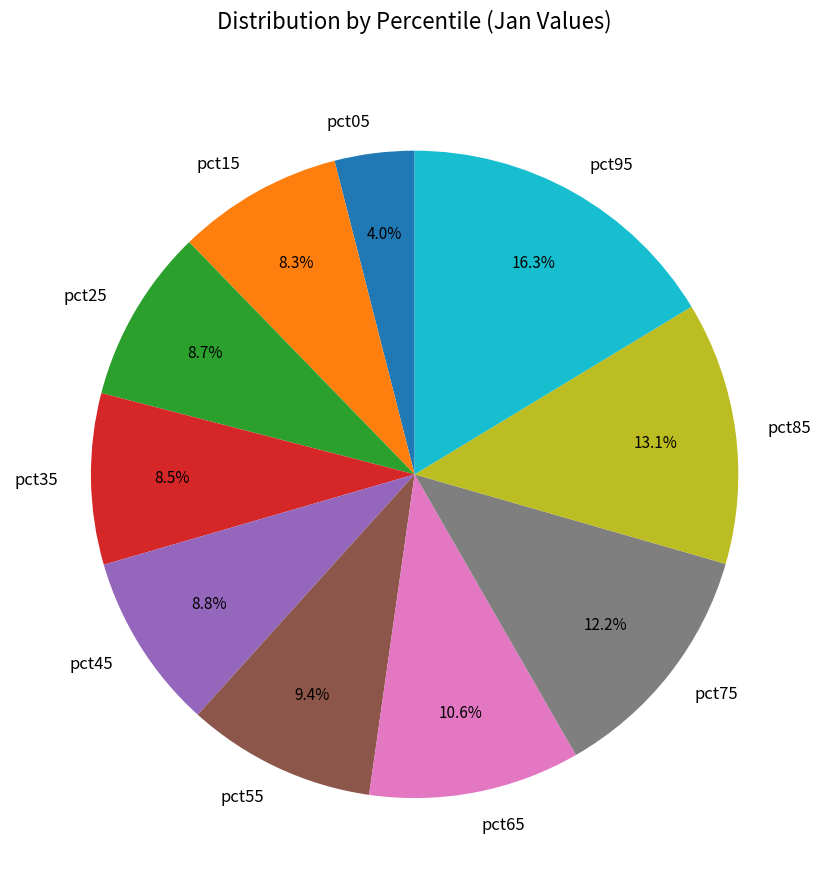

Combined, do pct15 and pct65 account for over 50%?

No